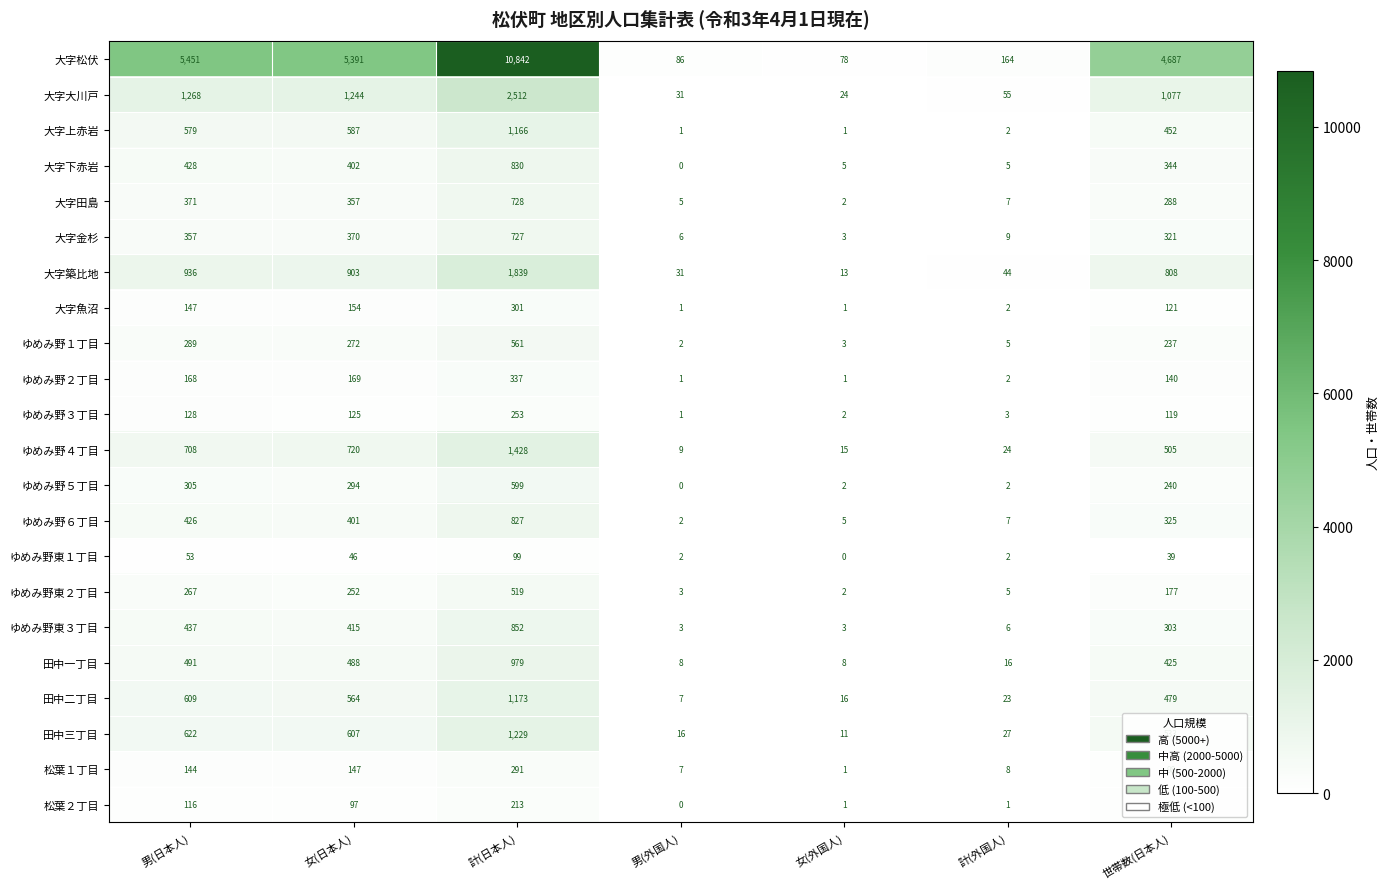

At which category is the sum across all series the highest?

計(日本人)